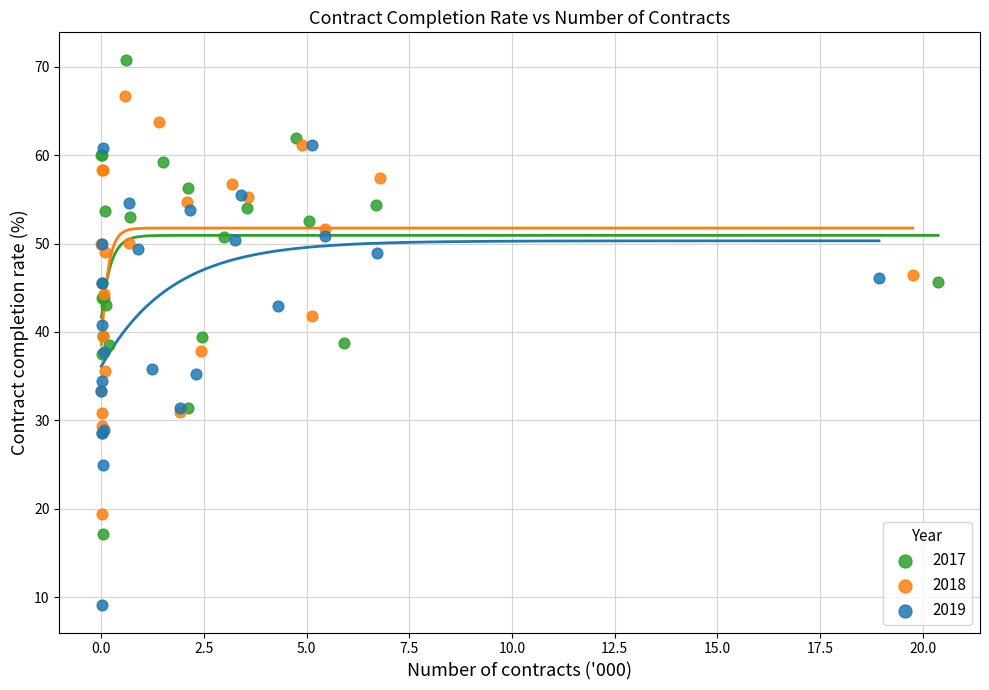

Which series has the largest Y range (max minus min)?

2017